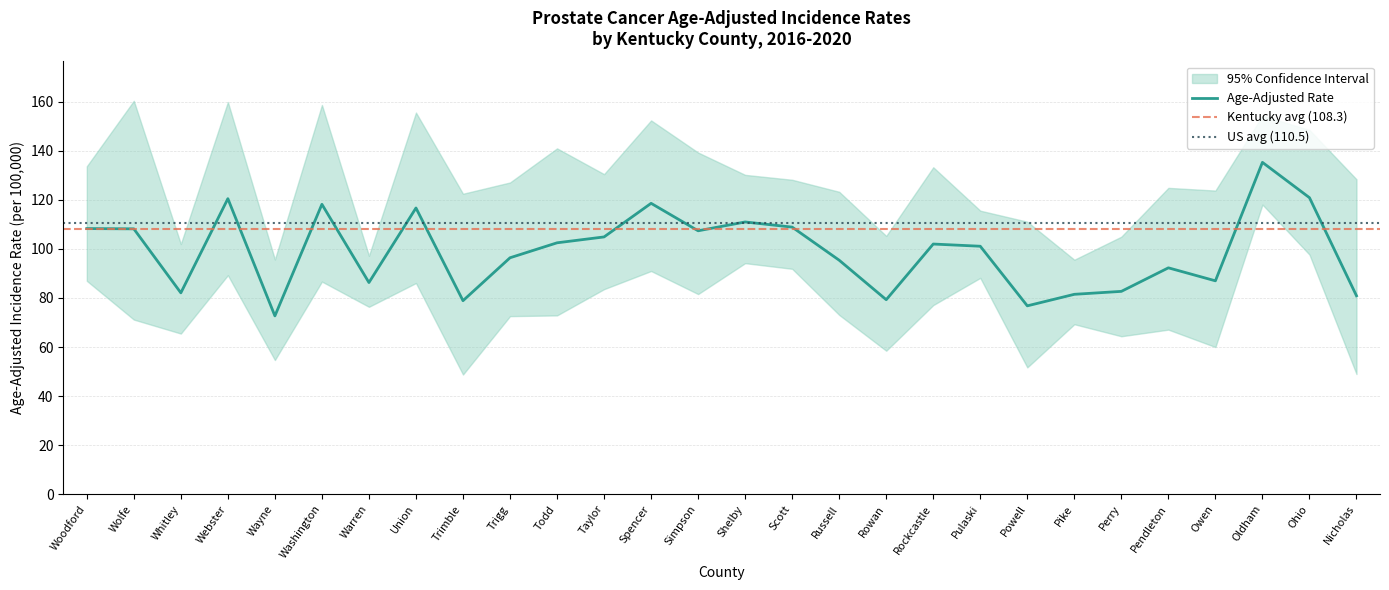

Rank the series at Washington from highest to lowest value.

Upper 95% CI, Age-Adjusted Rate, Lower 95% CI